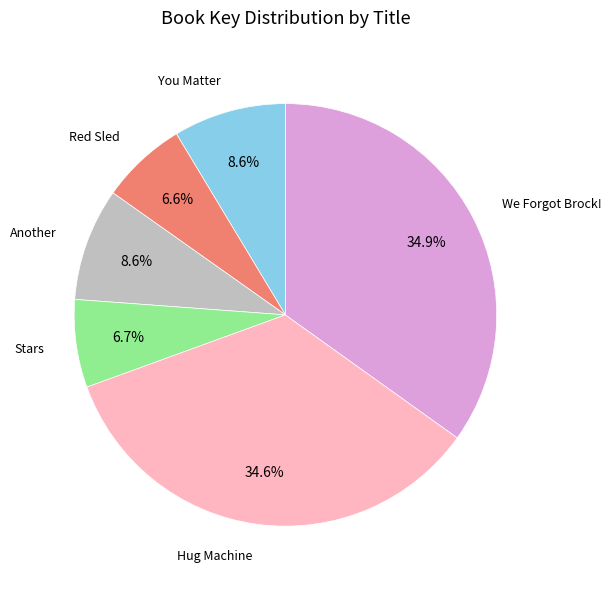

Is there a majority slice in this chart?

No